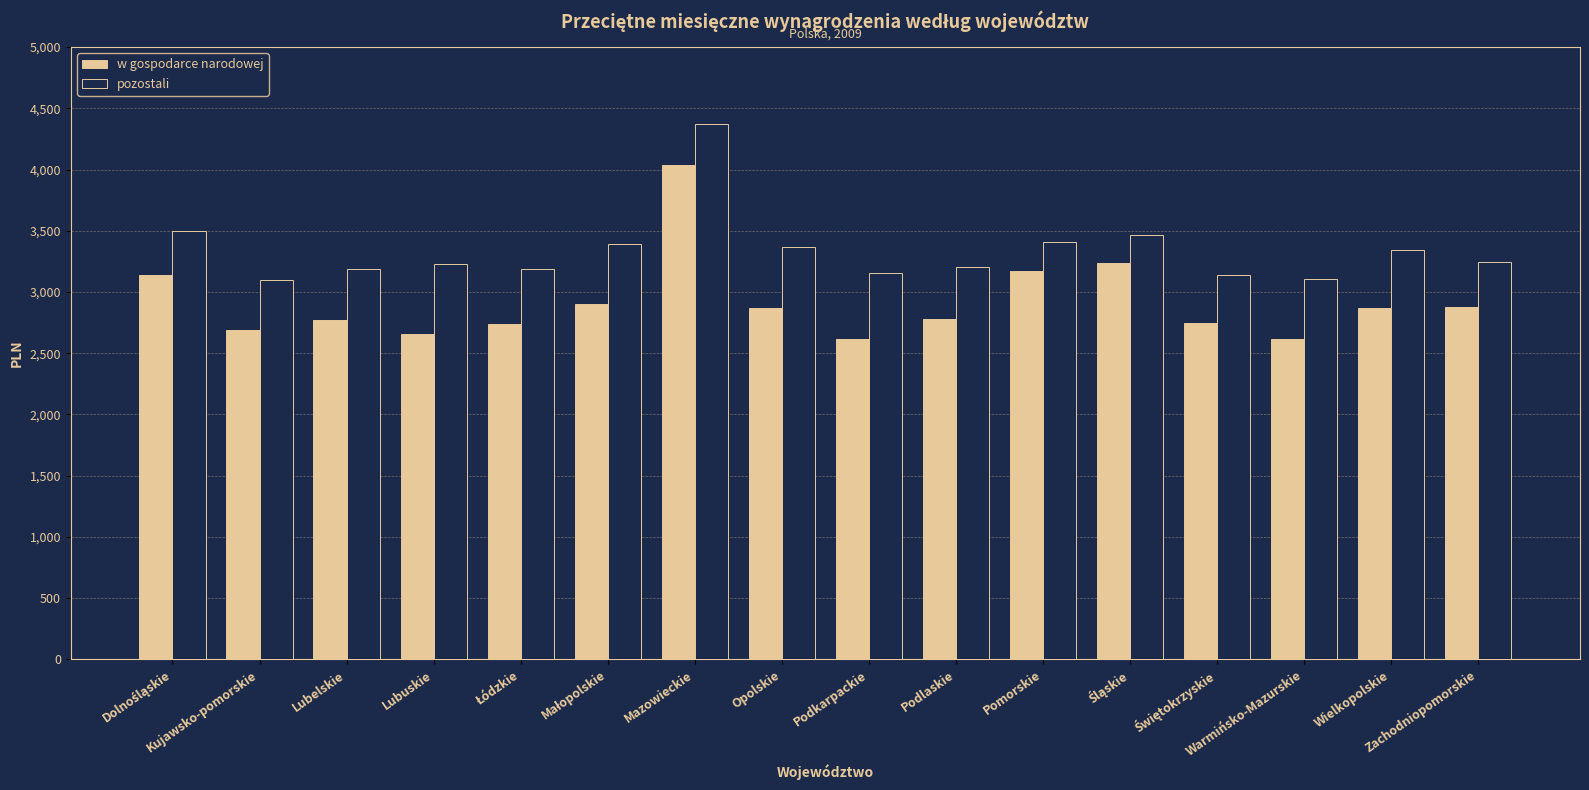

Which series has the largest total across all categories?

pozostali